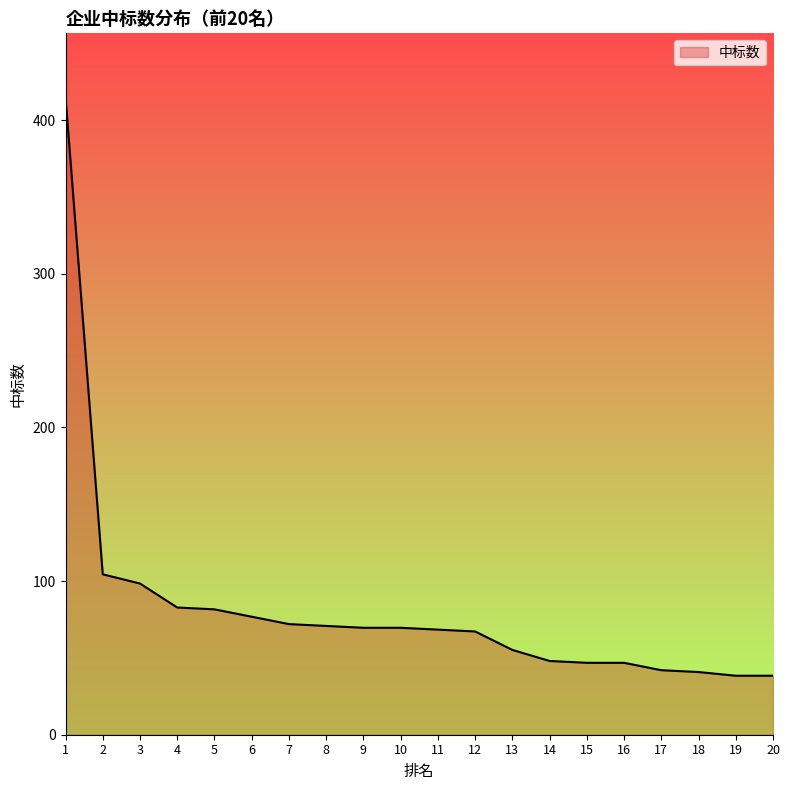

The value at 10 is 92.0. True or false?

False